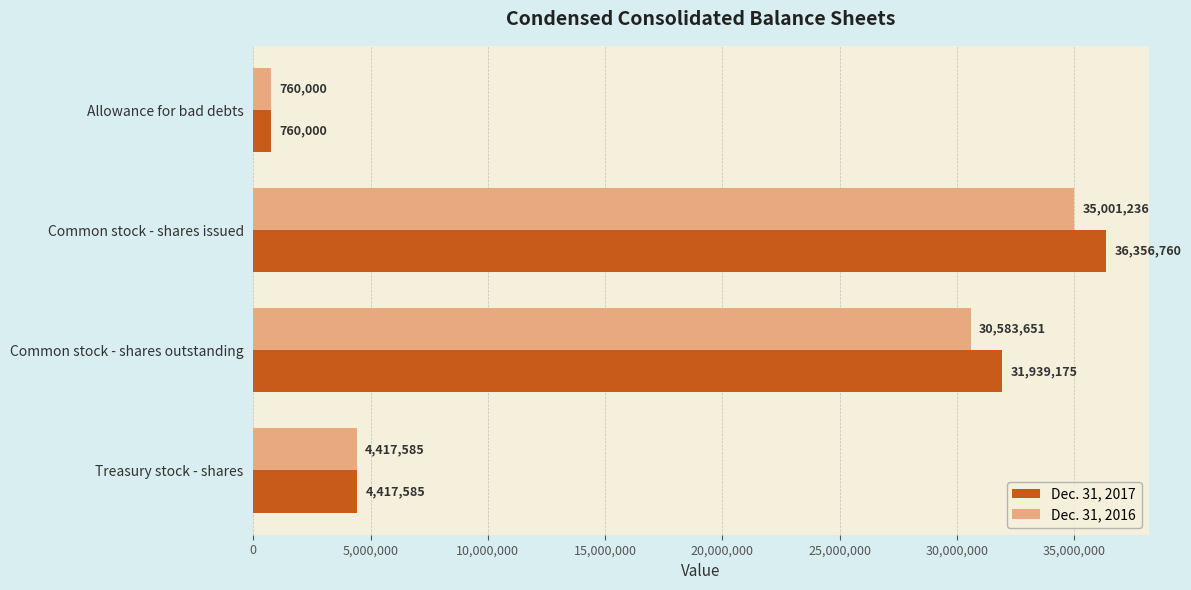

List the series in order of their peak value, lowest first.

Dec. 31, 2016, Dec. 31, 2017